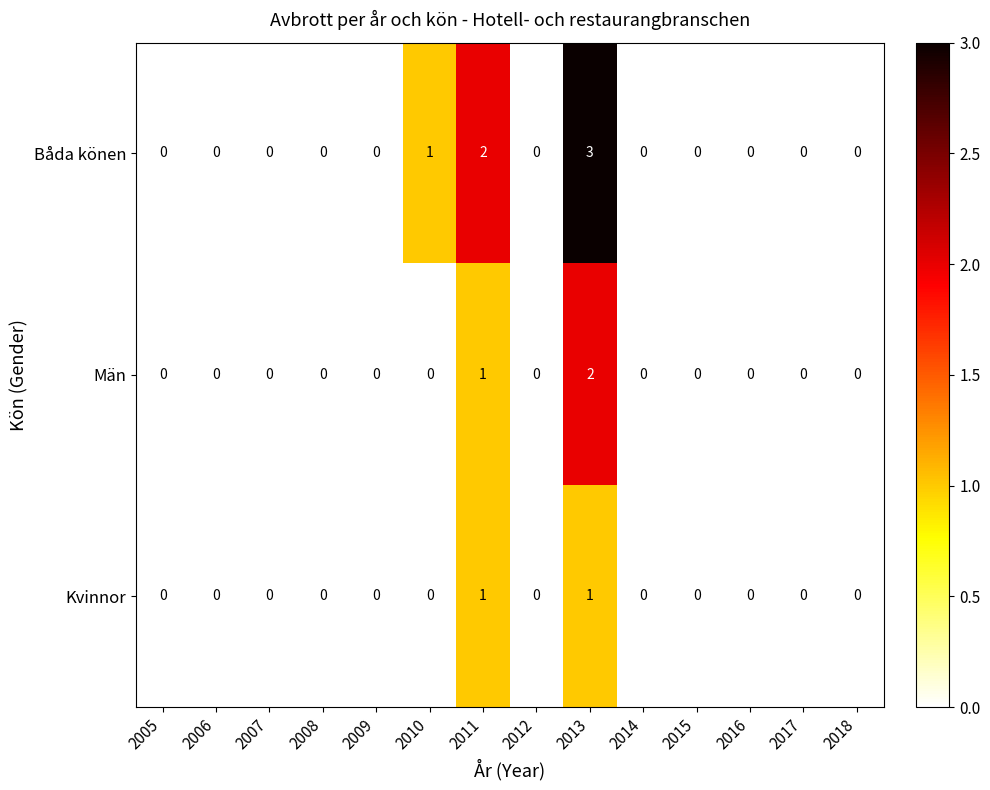

Which series has the largest range (max minus min)?

Båda könen